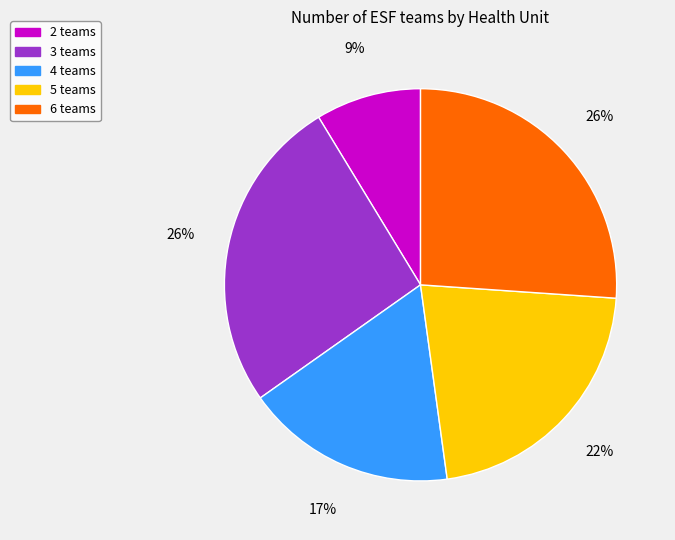

Is it true that 2 teams is 9% of the pie?

True